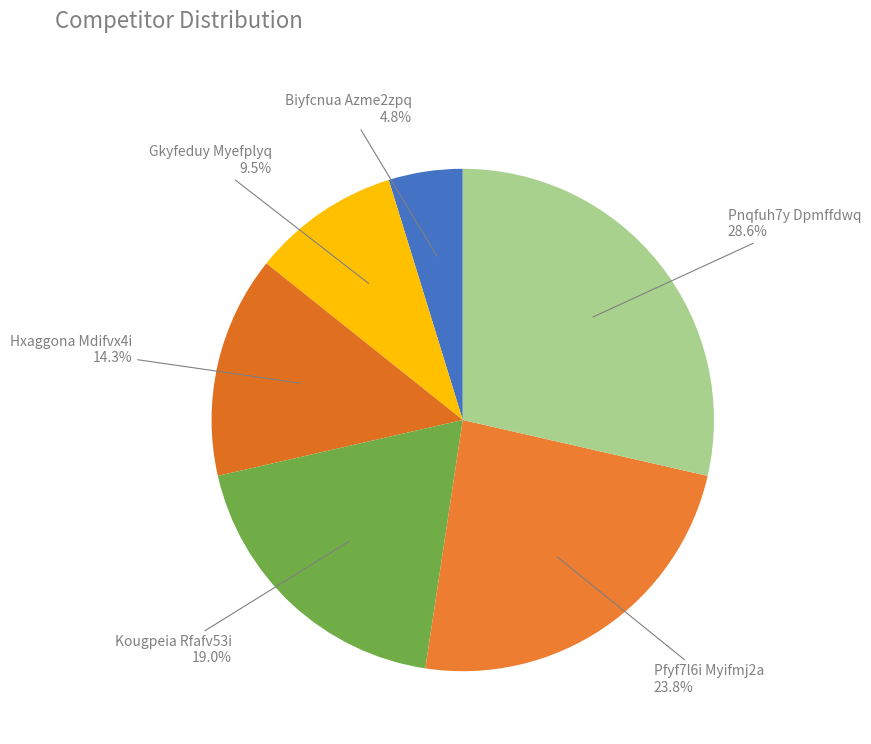

Approximately how many times larger is the value at Kougpeia Rfafv53i compared to Pfyf7l6i Myifmj2a?

0.8